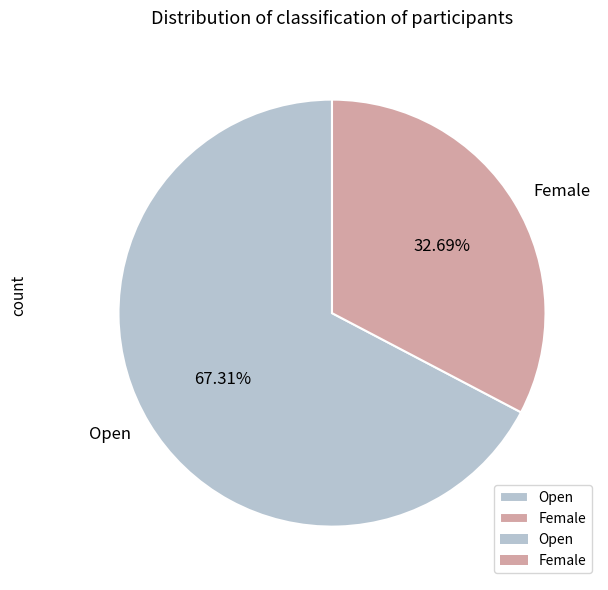

What is the largest slice in the pie chart?

Open